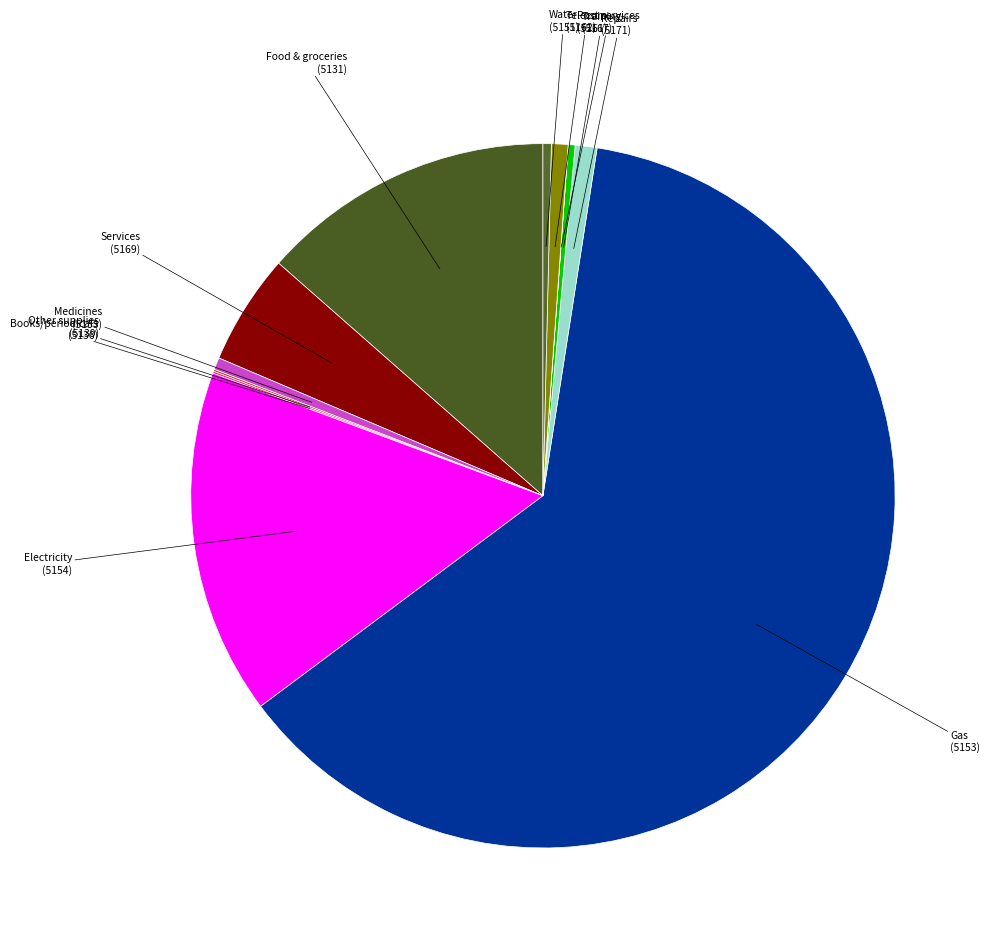

Is there a majority slice in this chart?

Yes